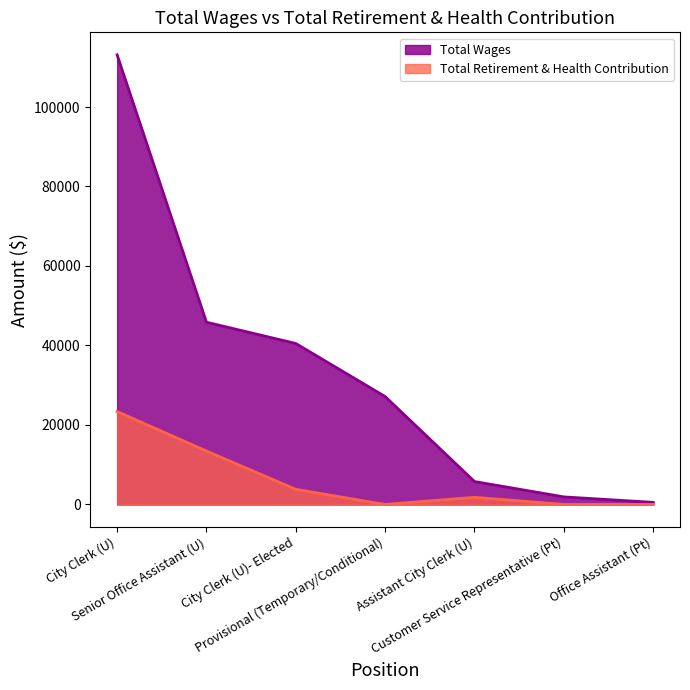

What is the total value across all series at Customer Service Representative (Pt)?

1899